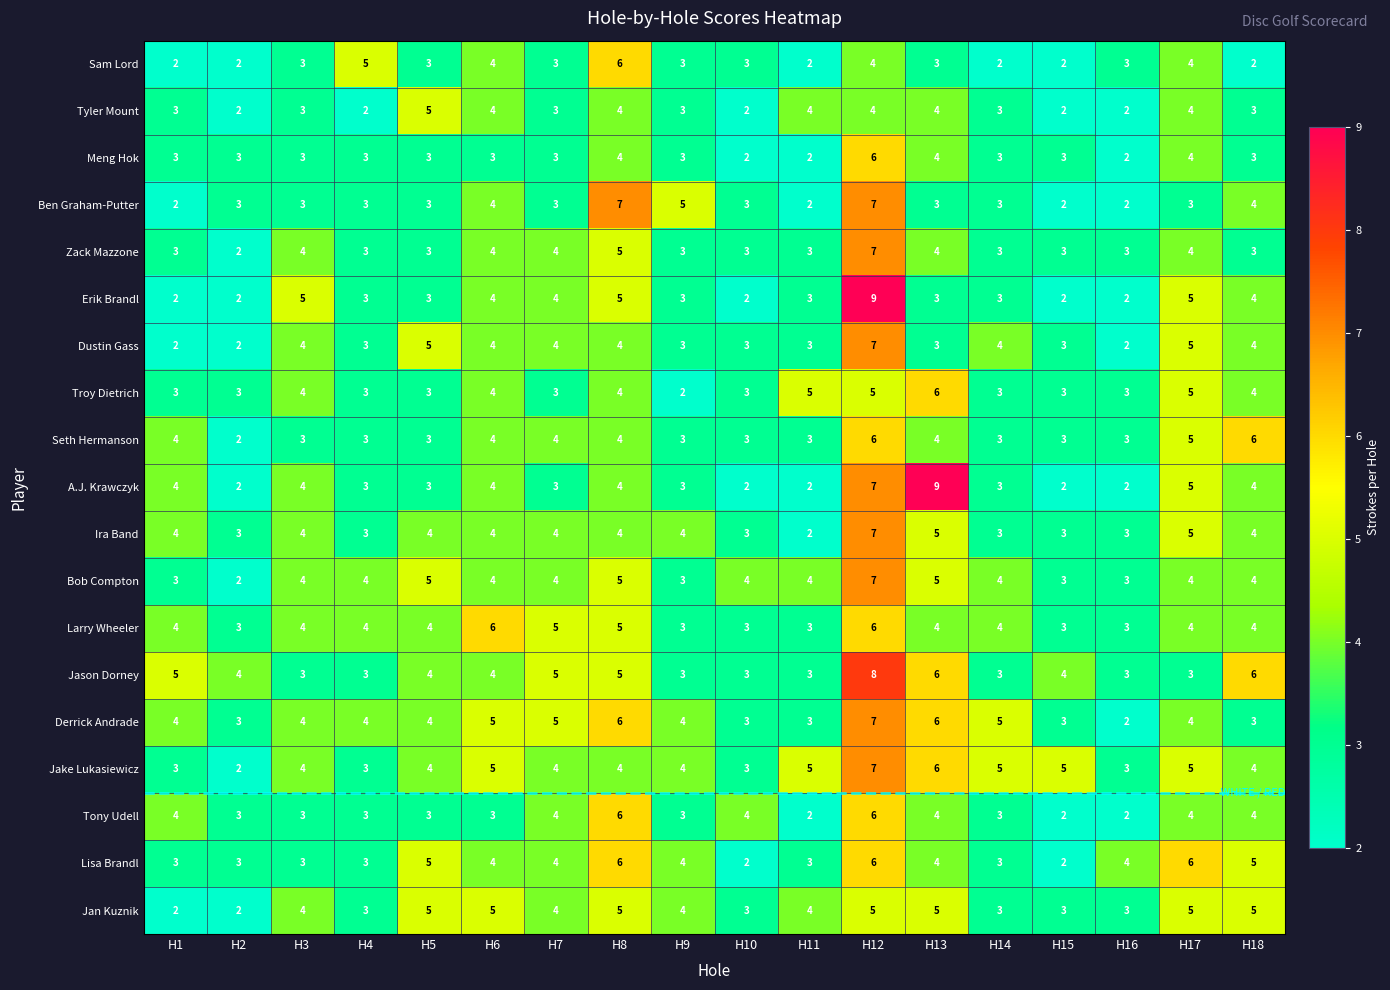

At which category is the sum across all series the highest?

H12